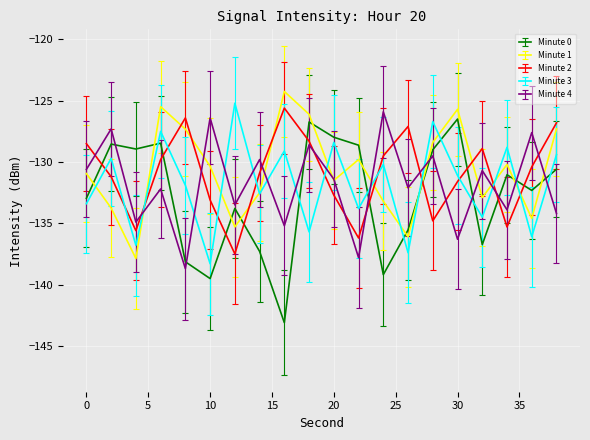

Which series ends up on top after the final intersection of Minute 0 and Minute 3?

Minute 3